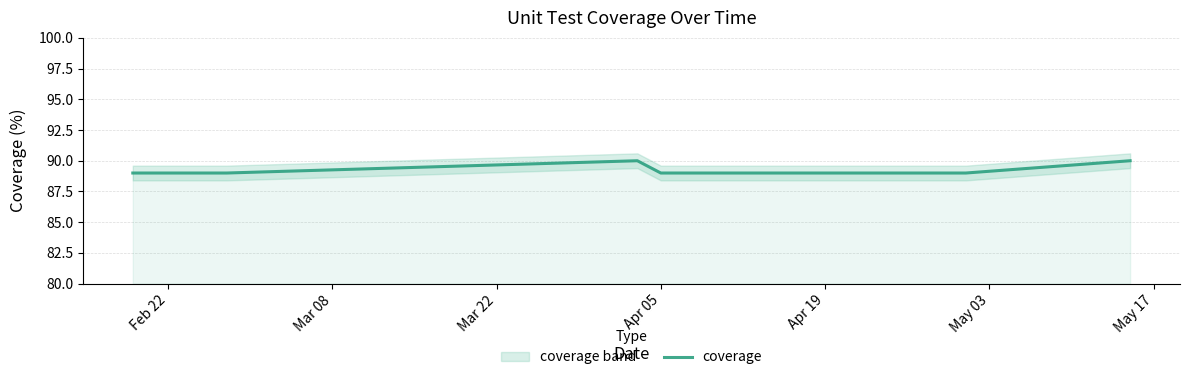

True or false: the data has more than 0 interior local peaks.

True